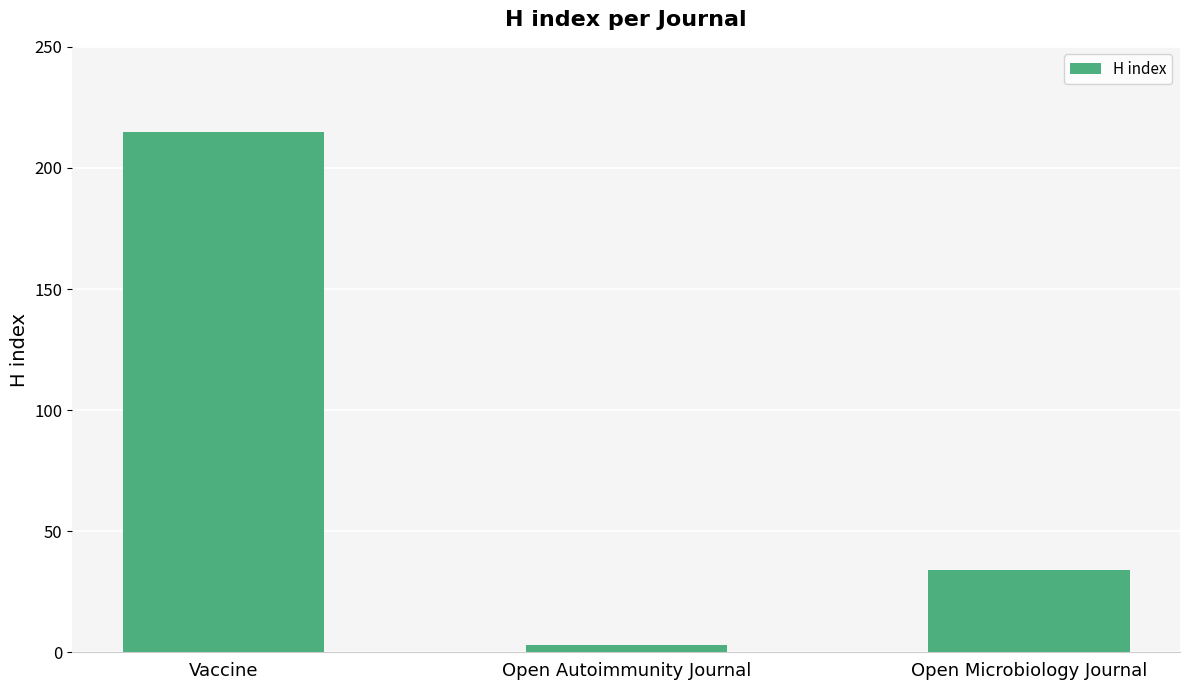

What is the difference between the maximum and second lowest values?

181